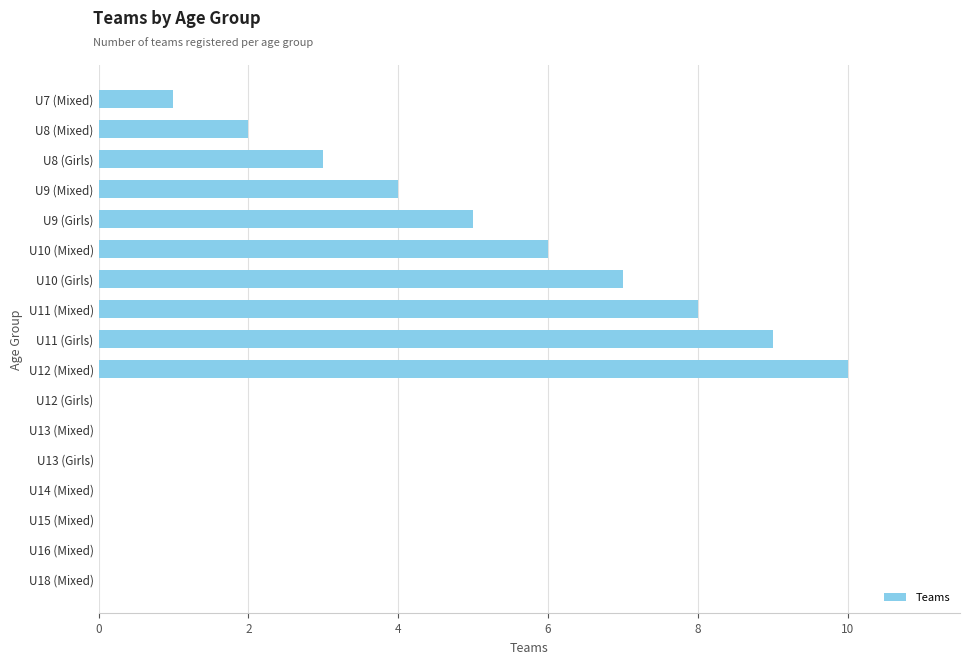

What is the ratio of the value at U11 (Girls) to the value at U8 (Girls)?

3.0